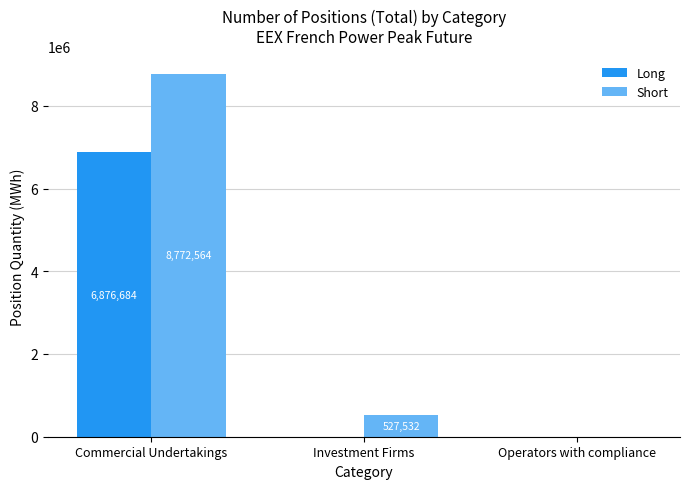

What is the total value across all series at Investment Firms?

527532